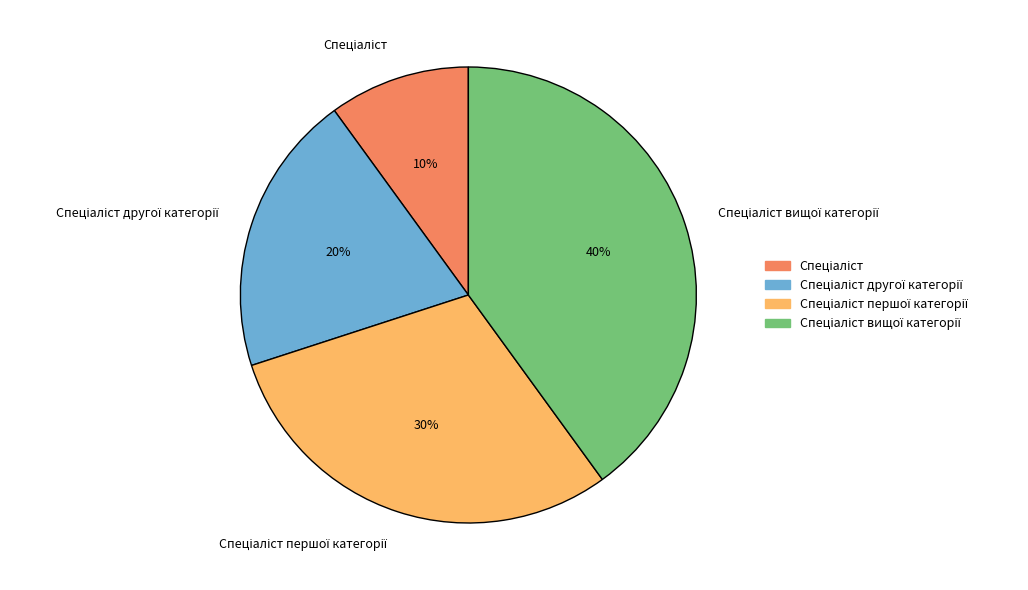

Count the number of slices in the pie.

4